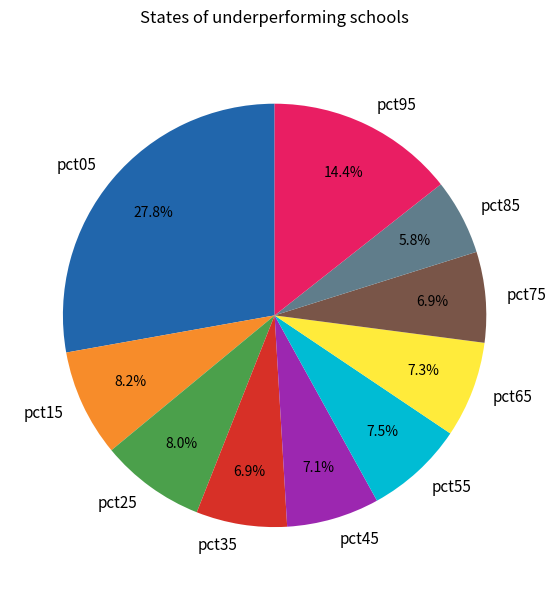

Which has a higher value, pct05 or pct35?

pct05